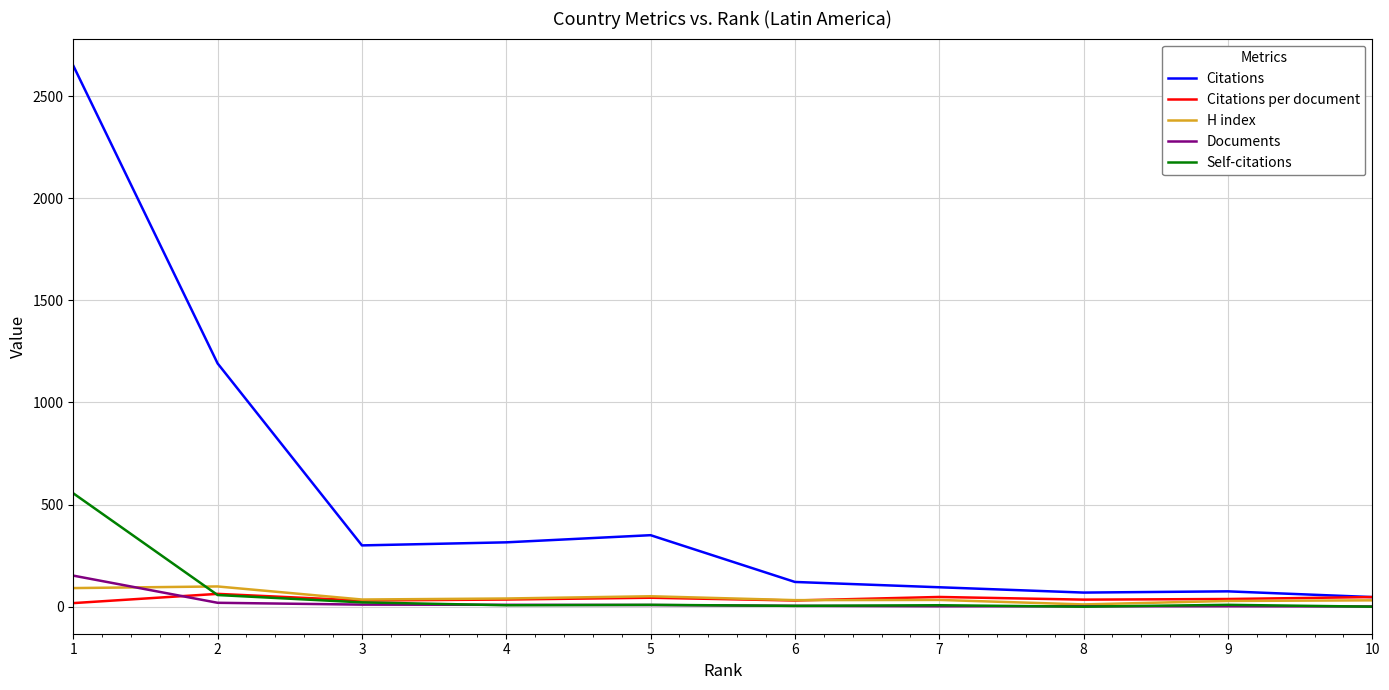

What is the maximum value shown in the chart?

2649.0